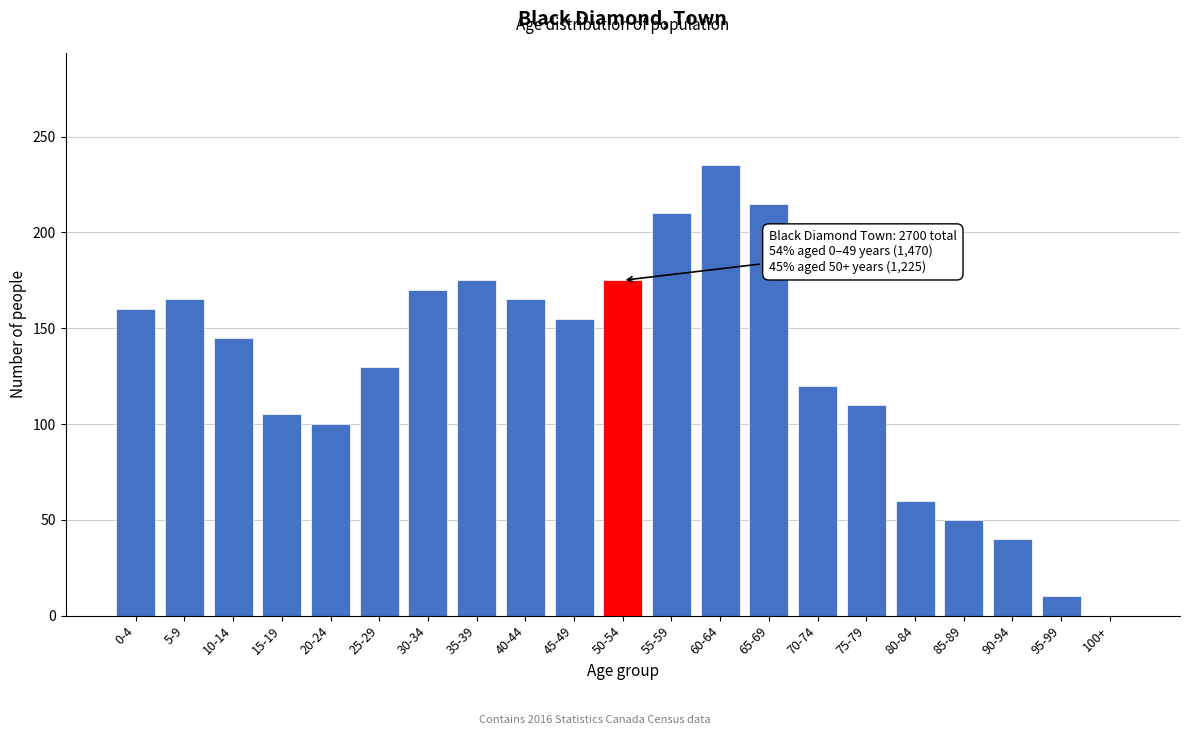

Reading right to left, extract all data points from this chart.

100+=0	95-99=10	90-94=40	85-89=50	80-84=60	75-79=110	70-74=120	65-69=215	60-64=235	55-59=210	50-54=175	45-49=155	40-44=165	35-39=175	30-34=170	25-29=130	20-24=100	15-19=105	10-14=145	5-9=165	0-4=160